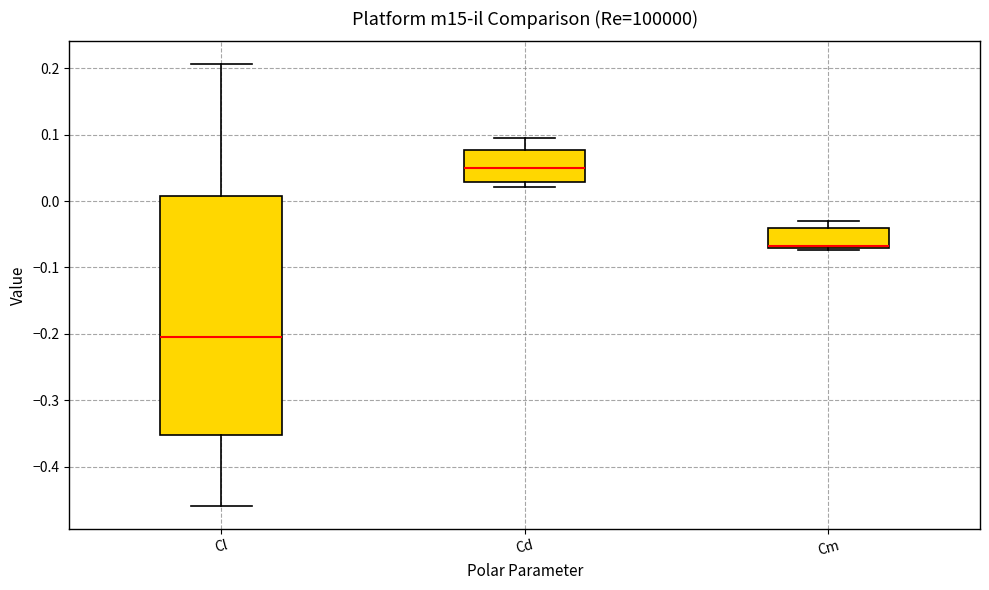

Where is the lower edge of the box for Cl on the y-axis? The values are not printed on the chart, so give them approximately, as read against the axis.

-0.35